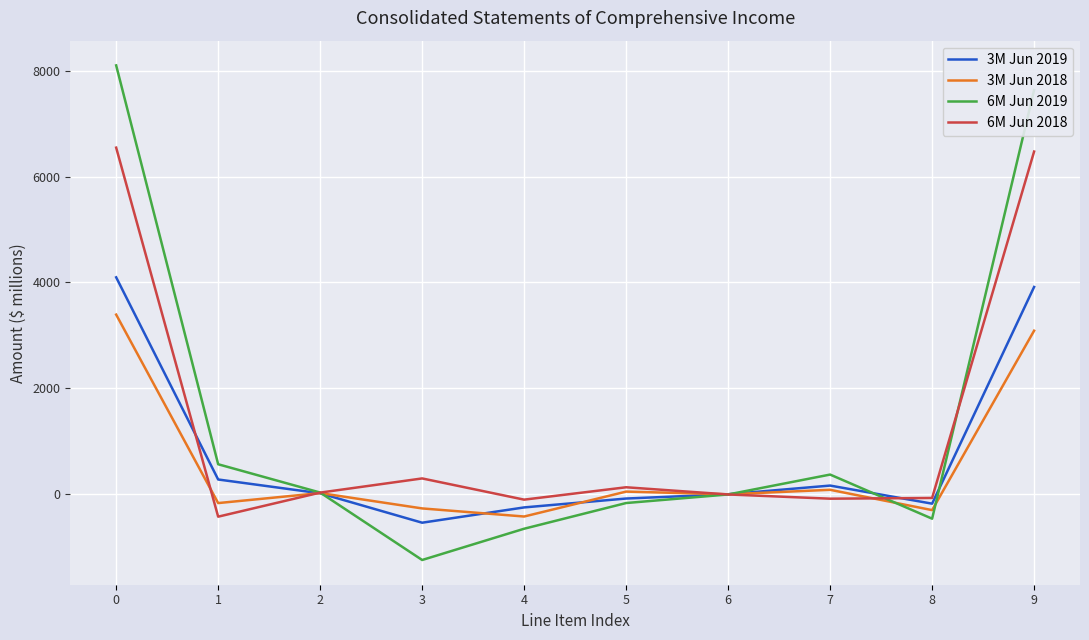

Rank the series by their maximum value, from lowest to highest.

3M Jun 2018, 3M Jun 2019, 6M Jun 2018, 6M Jun 2019